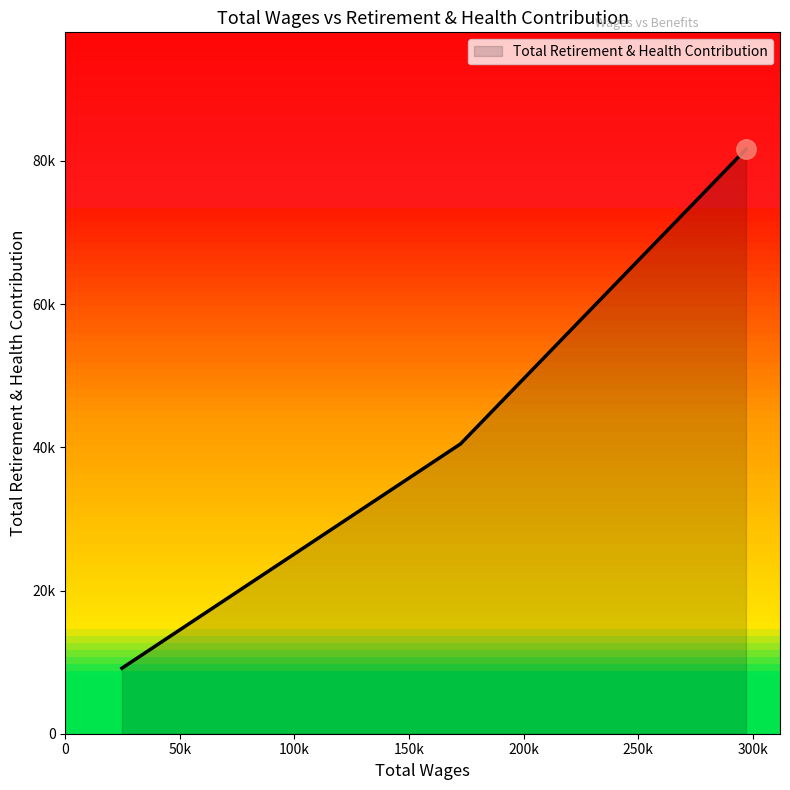

Is this an area chart (filled region under the line)?

Yes